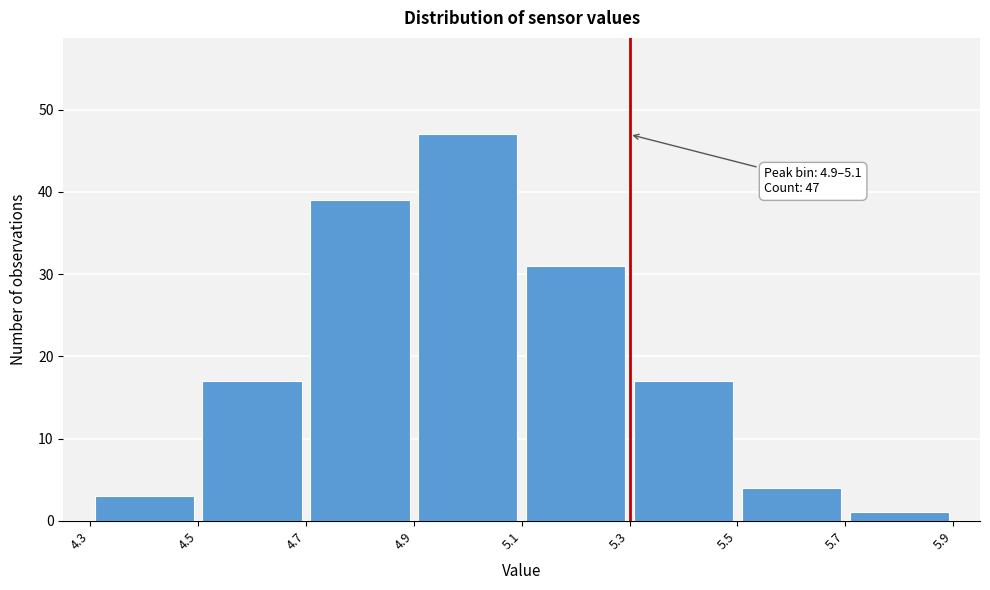

Which range on the x-axis has the tallest bar?

4.9 to 5.1